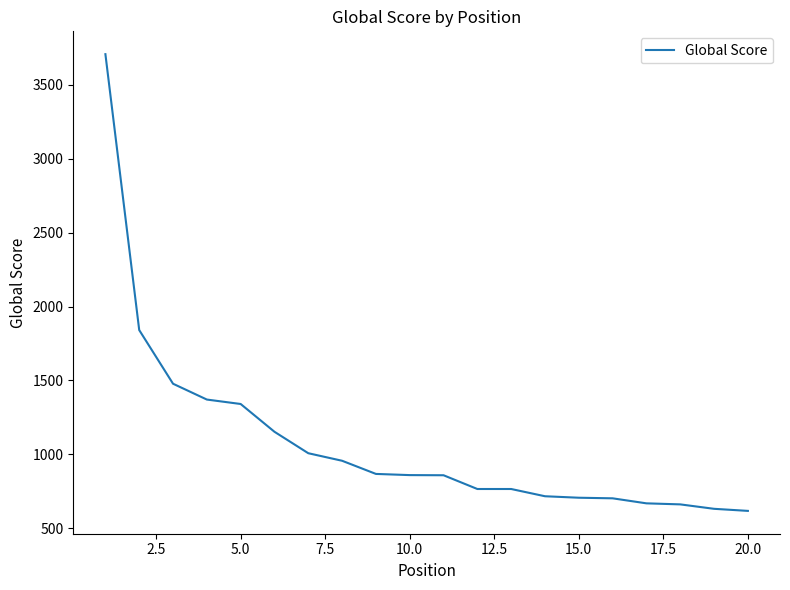

What is the greatest value displayed?

3707